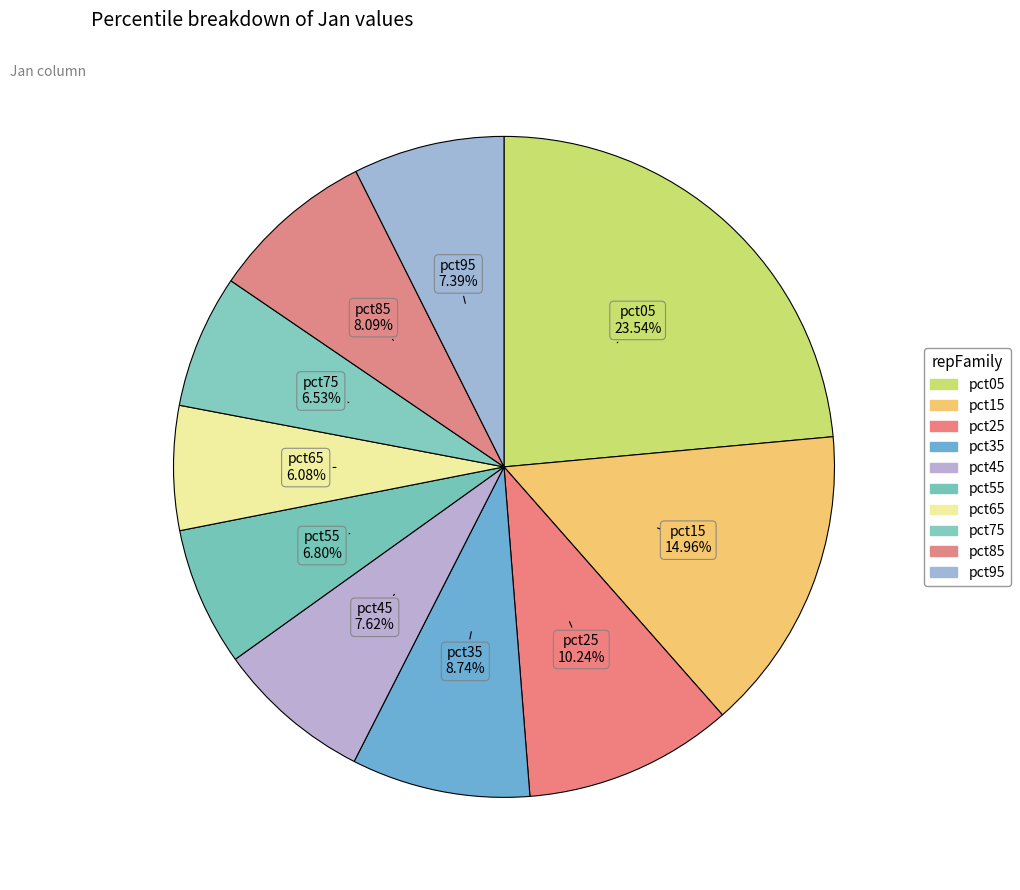

Which slice is the largest?

pct05